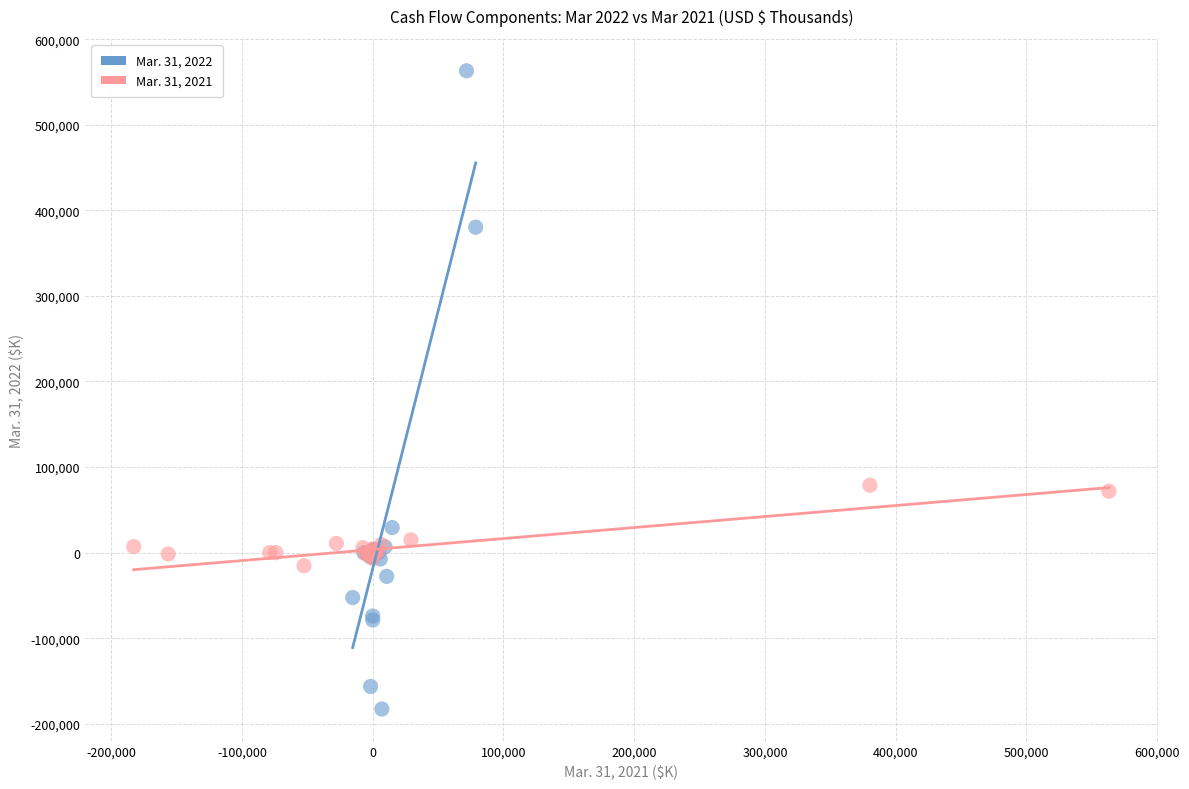

Which series has the largest Y range (max minus min)?

Mar. 31, 2022